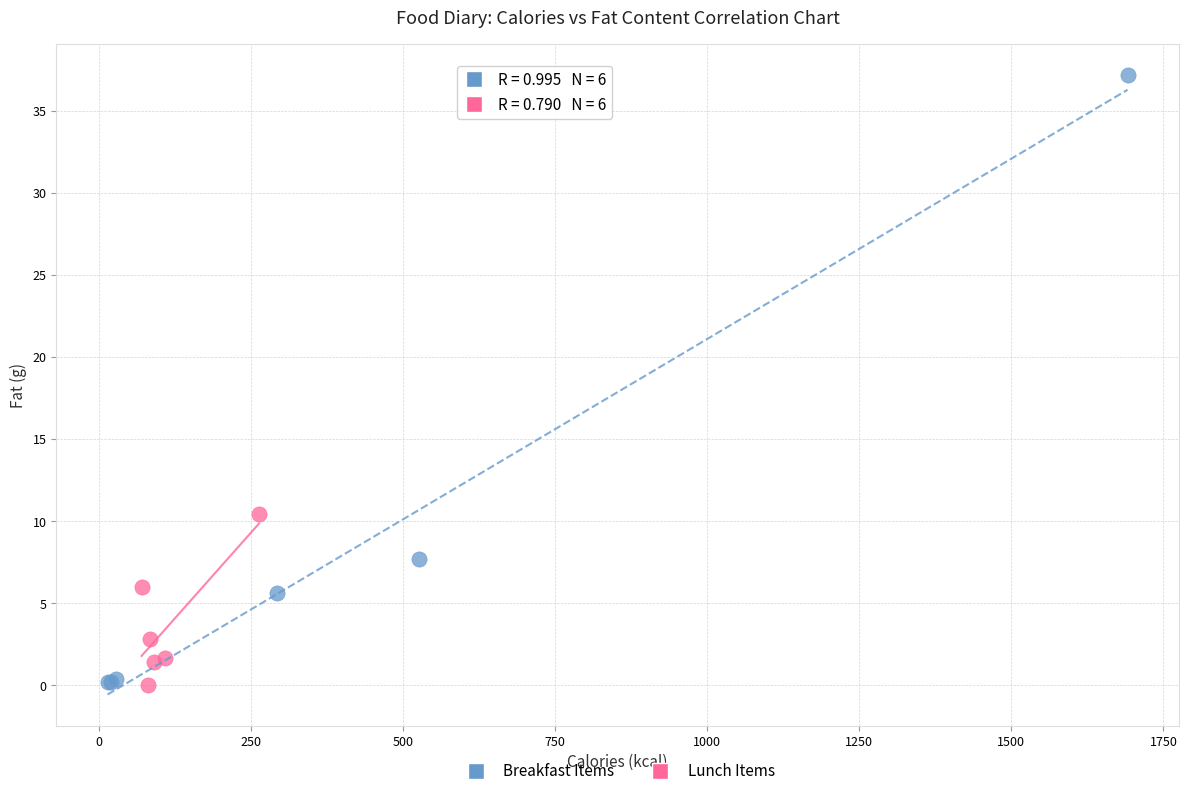

Which series has the largest Y range (max minus min)?

Breakfast Items